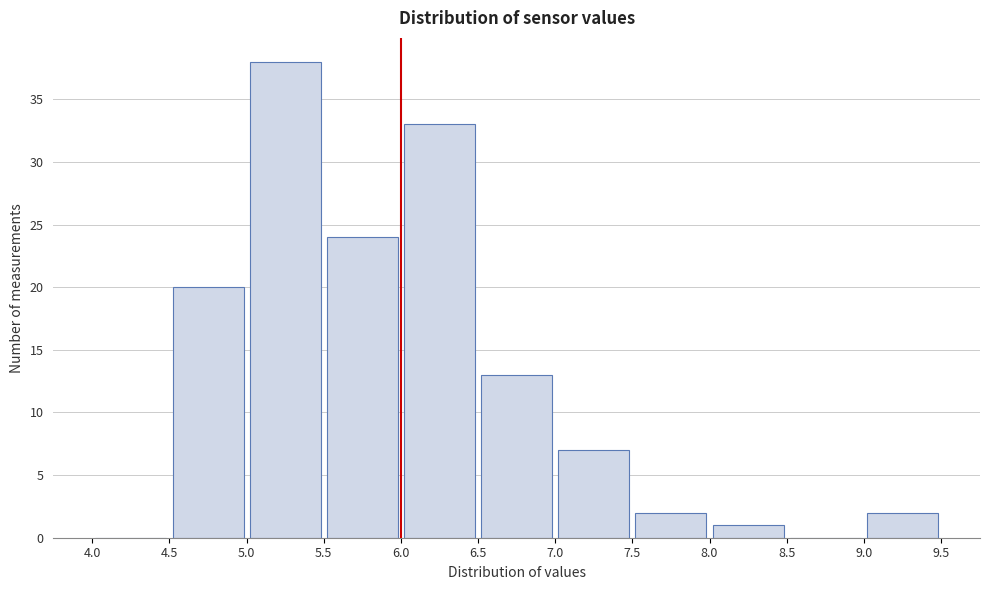

Reading left to right, list every bar in this chart as the range it spans on the x-axis followed by its height. The values are not printed on the chart, so give them approximately, as read against the axis.

4.0 to 4.5: 0
4.5 to 5.0: 20
5.0 to 5.5: 38
5.5 to 6.0: 24
6.0 to 6.5: 33
6.5 to 7.0: 13
7.0 to 7.5: 7
7.5 to 8.0: 2
8.0 to 8.5: 1
8.5 to 9.0: 0
9.0 to 9.5: 2